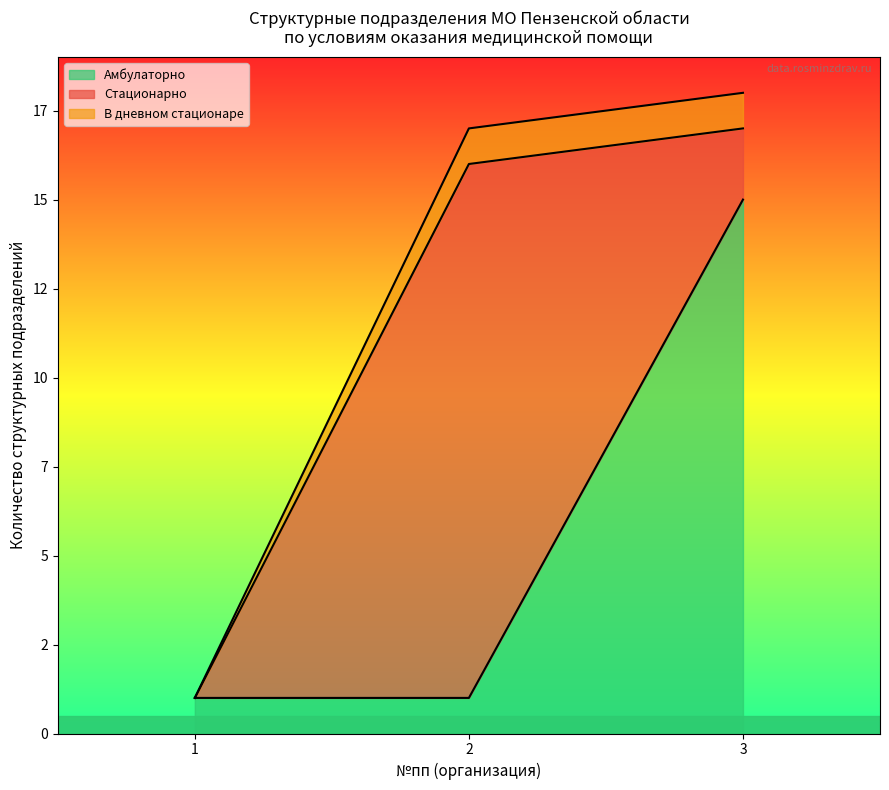

What are all the series names shown in the legend?

Амбулаторно, Стационарно, В дневном стационаре